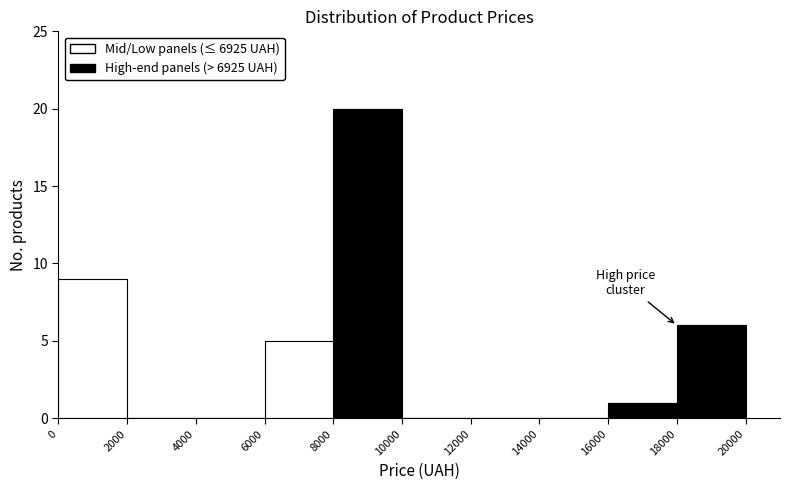

Reading left to right, transcribe this chart: for each stacked bar, give the range it covers on the x-axis and its total height. The values are not printed on the chart, so give them approximately, as read against the axis.

0 to 2000: 9
2000 to 4000: 0
4000 to 6000: 0
6000 to 8000: 5
8000 to 10000: 20
10000 to 12000: 0
12000 to 14000: 0
14000 to 16000: 0
16000 to 18000: 1
18000 to 20000: 6